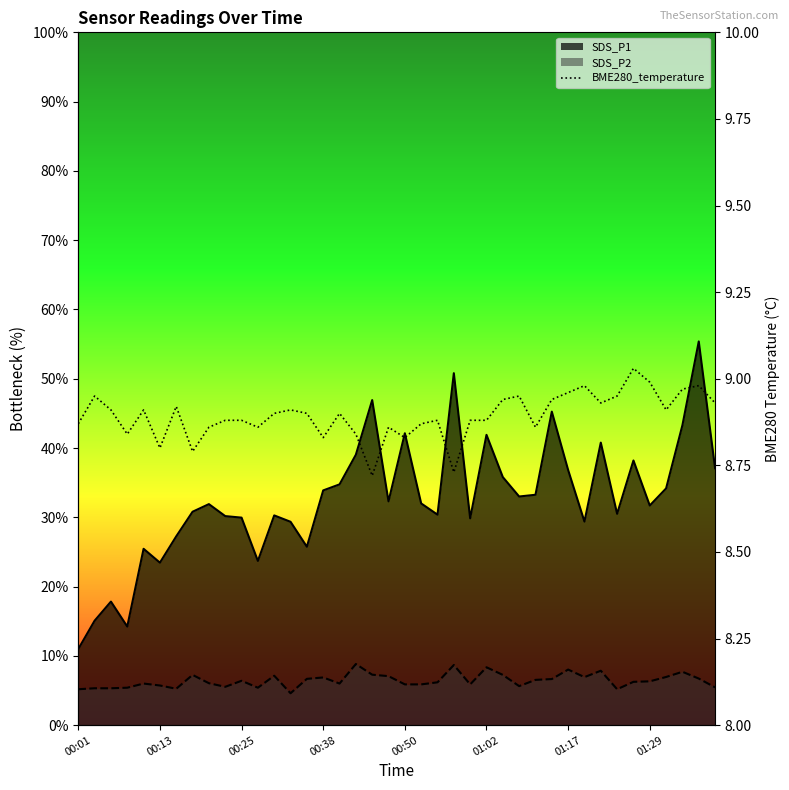

The value at 00:13 is 8.8. True or false?

True